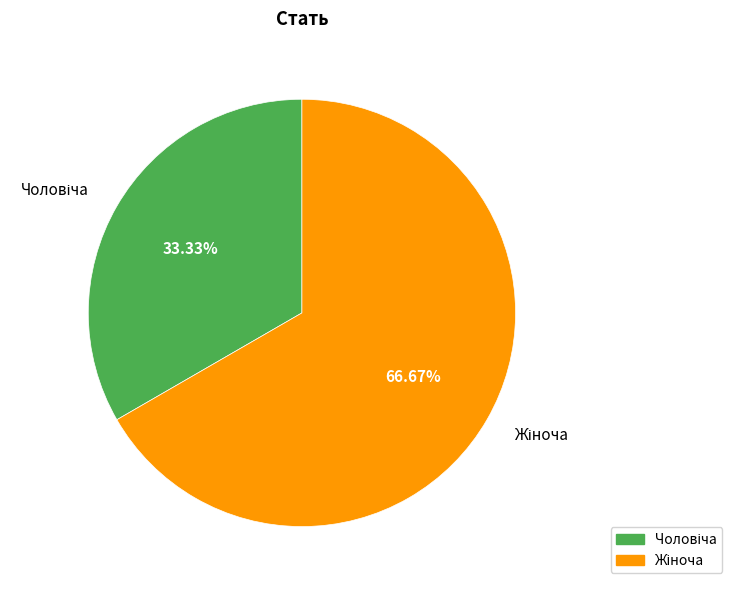

Does any single category account for the majority?

Yes